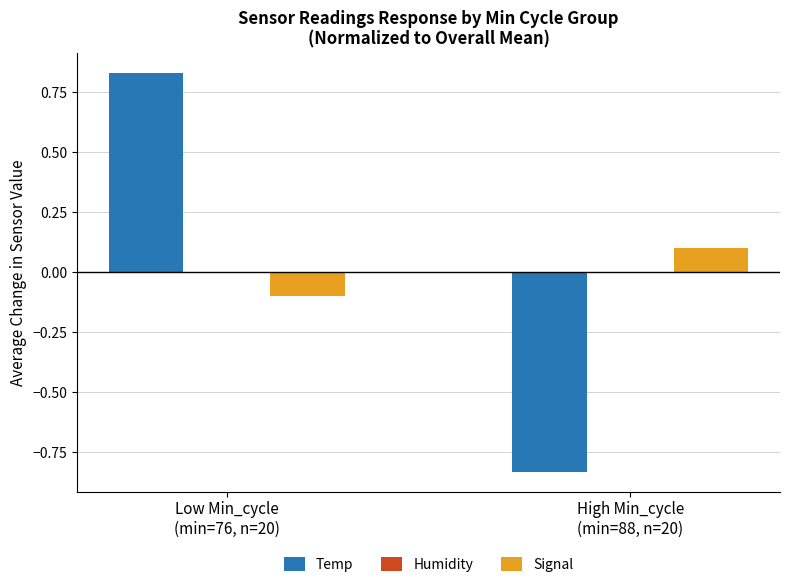

How many groups of bars are there?

2